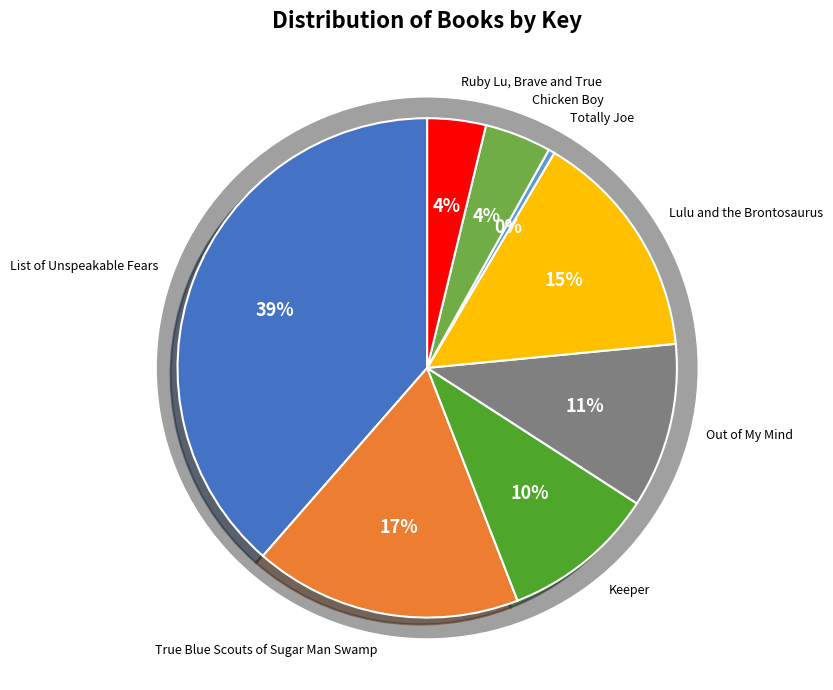

Is the sum of Chicken Boy and List of Unspeakable Fears greater than half?

No